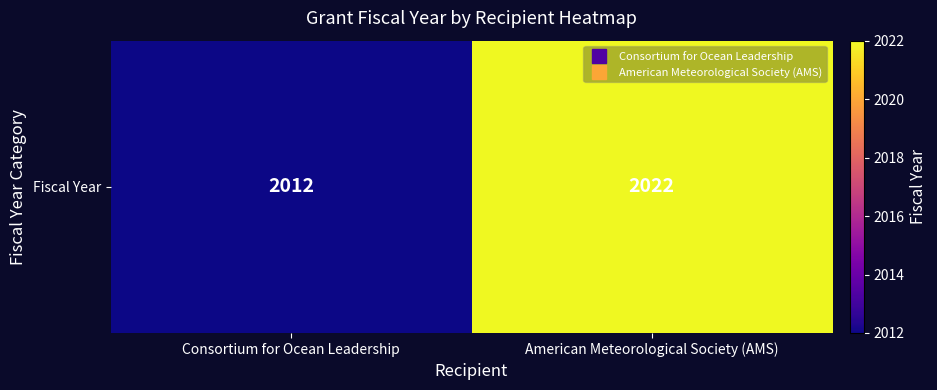

What is the maximum value shown in the chart?

2022